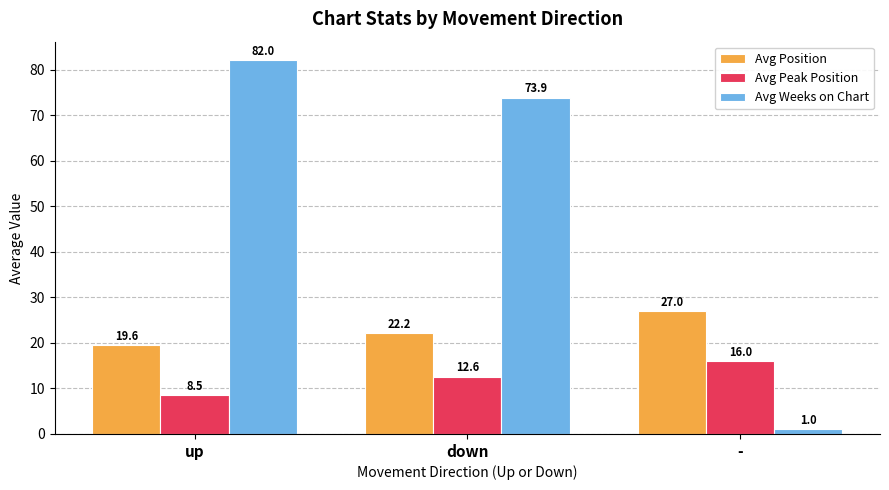

At which label does Avg Position first exceed 22?

down